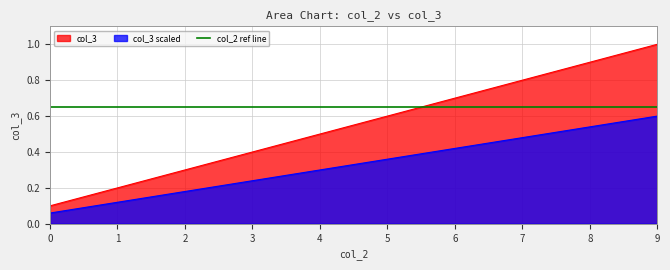

Reading left to right, extract all data points from this chart.

0.1	0.2	0.3	0.4	0.5	0.6	0.7	0.8	0.9	1.0